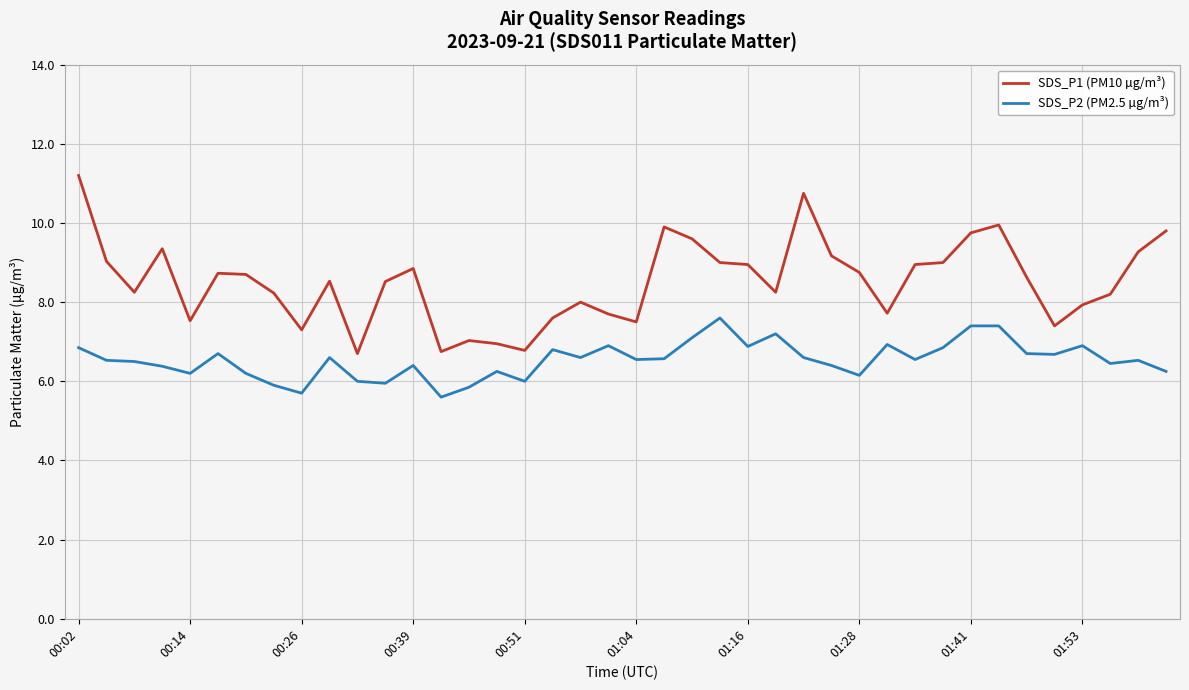

Which series has the largest range (max minus min)?

SDS_P1 (PM10 µg/m³)